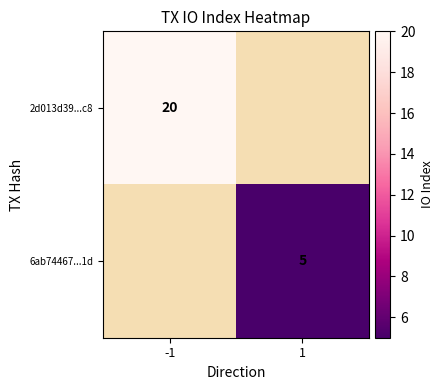

True or false: 2d013d39...c8 has a value of 20 at -1.

True